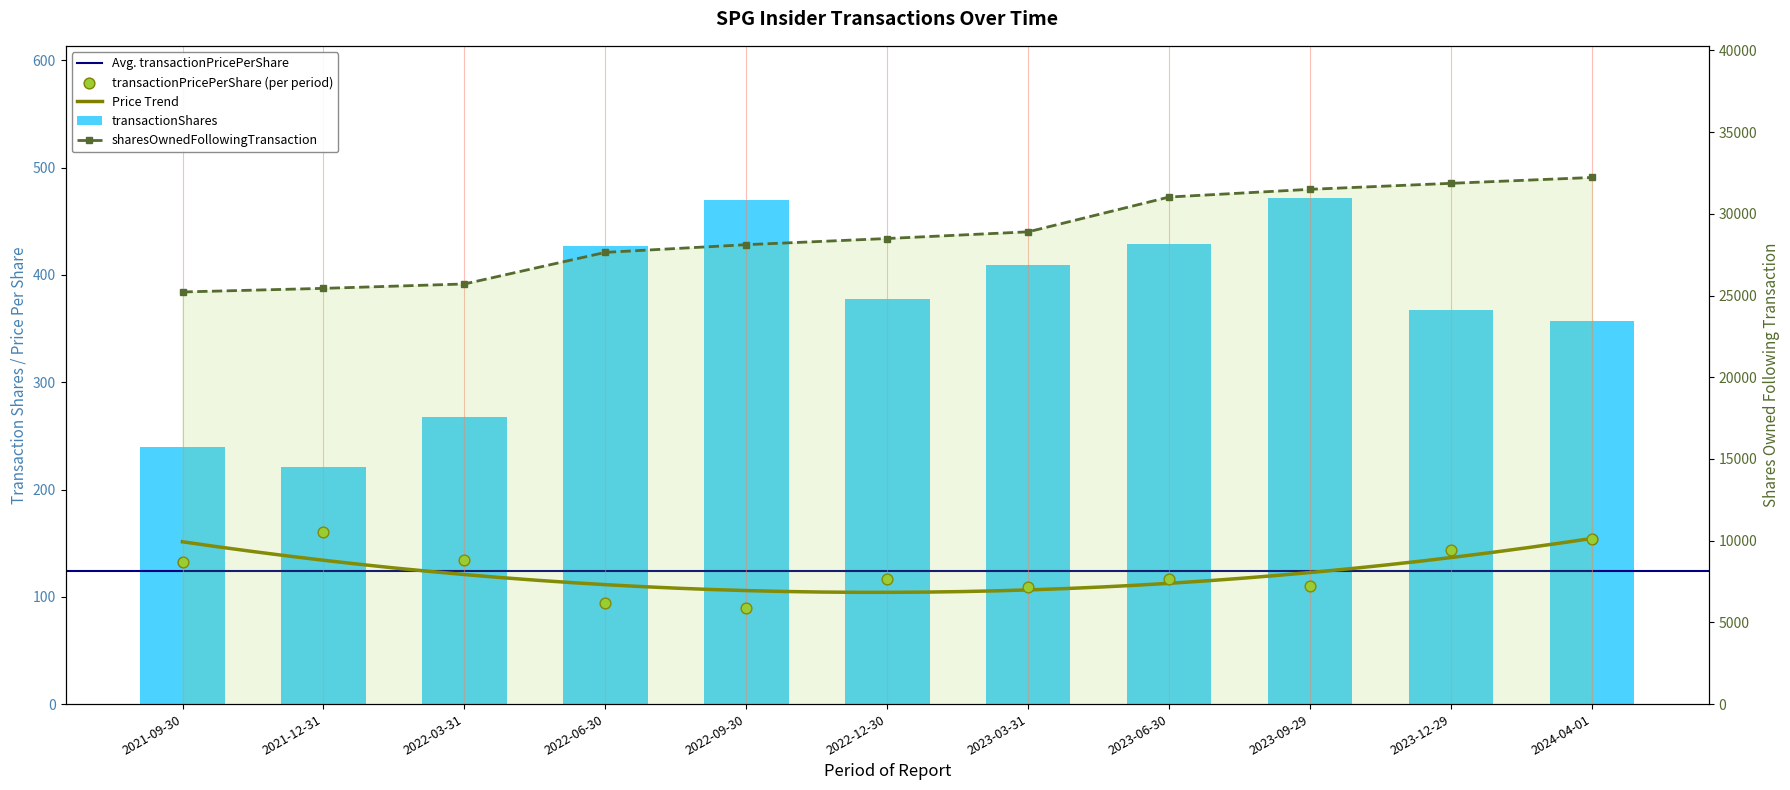

What is the total value across all series at 2022-06-30?

28160.8